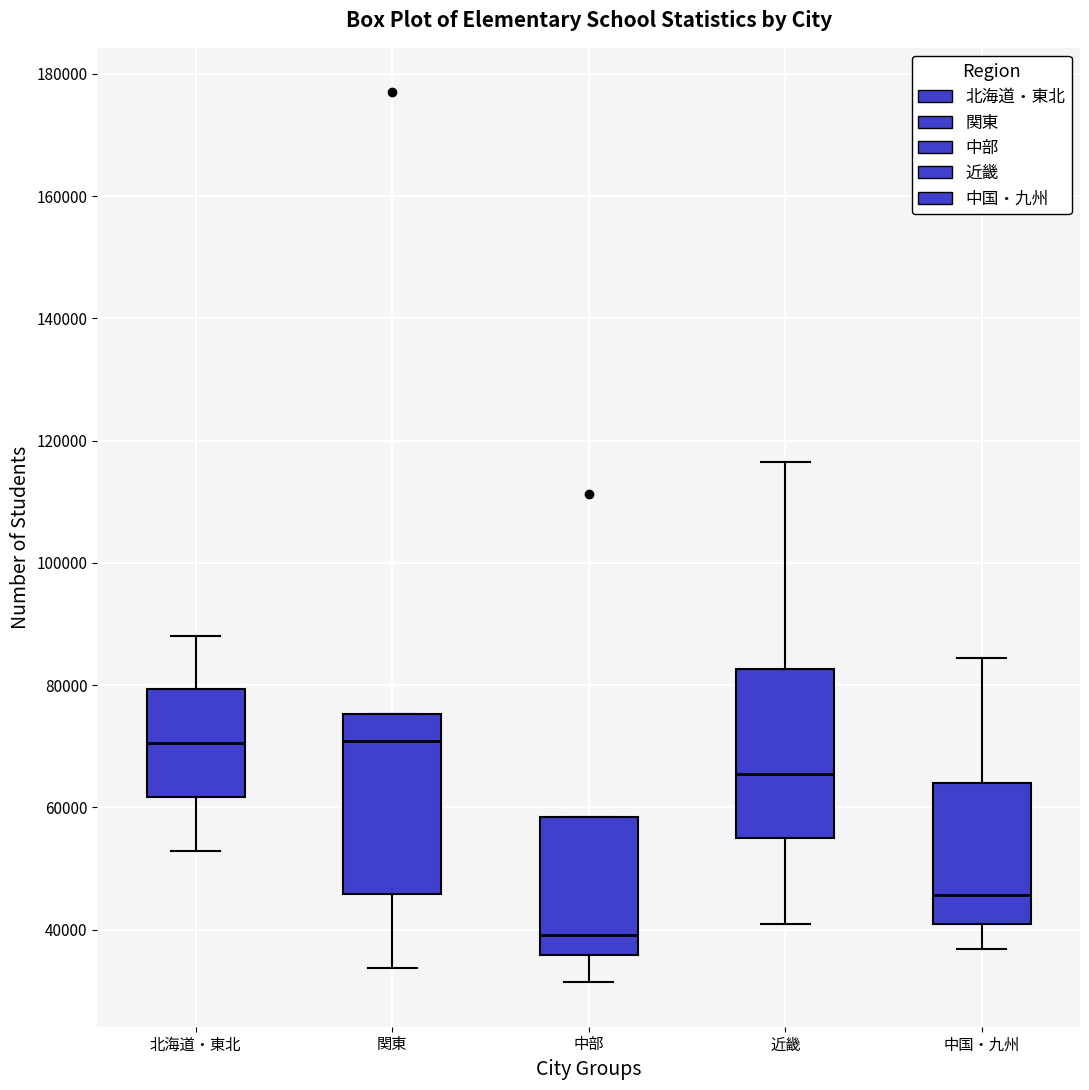

Where is the lower edge of the box for 中部 on the y-axis? The values are not printed on the chart, so give them approximately, as read against the axis.

36000